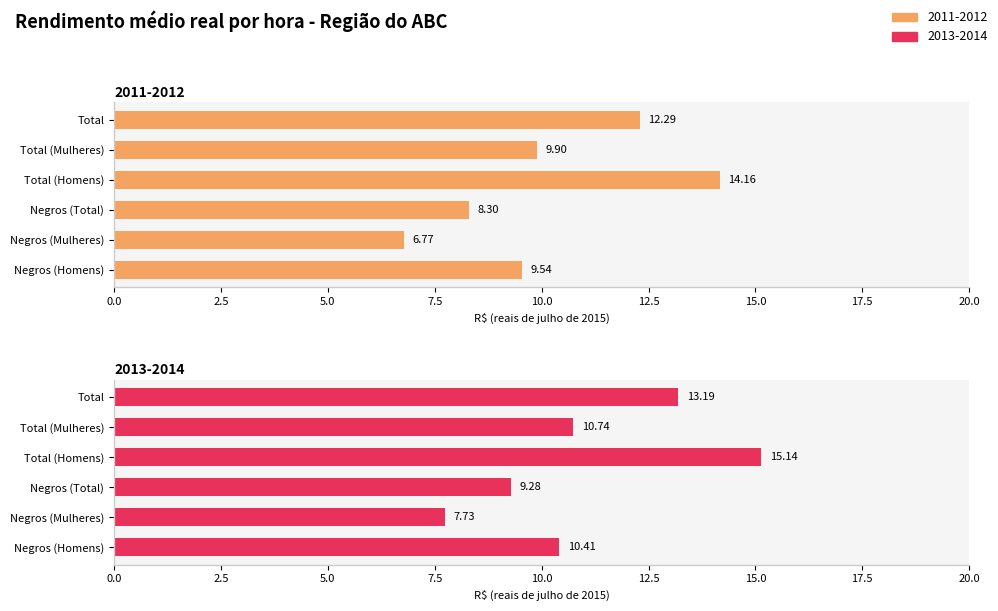

Does the chart contain stacked bars?

No